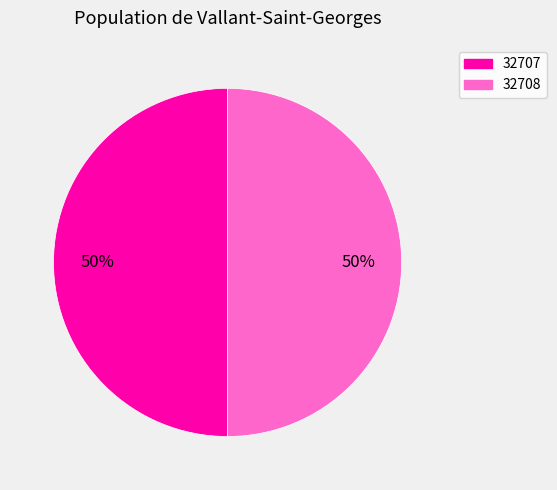

How many slices are in this pie chart?

2